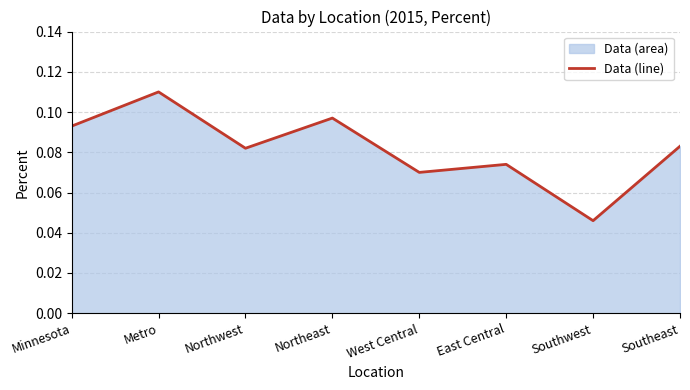

True or false: the data shows 0.1 at Northwest.

True